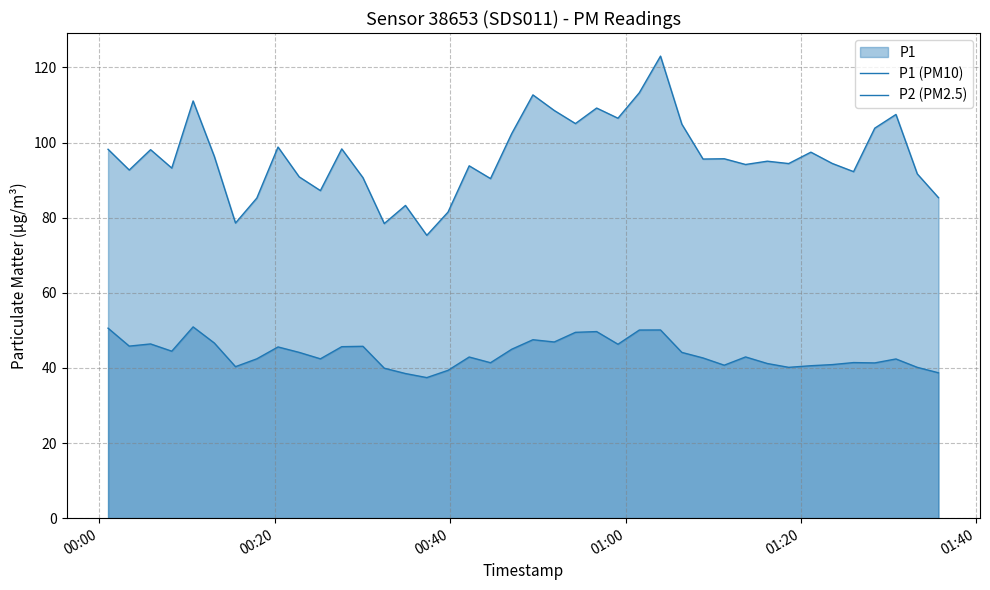

Reading right to left, list all the values displayed in this chart.

P1 (PM10): 85.3	91.7	107.5	103.8	92.2	94.4	97.4	94.4	95.0	94.2	95.7	95.6	104.9	123.0	113.2	106.5	109.2	105.0	108.5	112.7	102.4	90.4	93.8	81.5	75.3	83.2	78.4	90.7	98.3	87.2	90.8	98.8	85.2	78.6	96.3	111.1	93.2	98.1	92.7	98.2
P2 (PM2.5): 38.7	40.1	42.4	41.3	41.4	40.9	40.6	40.1	41.2	42.9	40.7	42.6	44.1	50.1	50.1	46.3	49.7	49.5	46.9	47.5	45.0	41.4	42.9	39.4	37.4	38.5	39.9	45.8	45.6	42.4	44.1	45.6	42.4	40.3	46.6	50.9	44.5	46.4	45.8	50.6